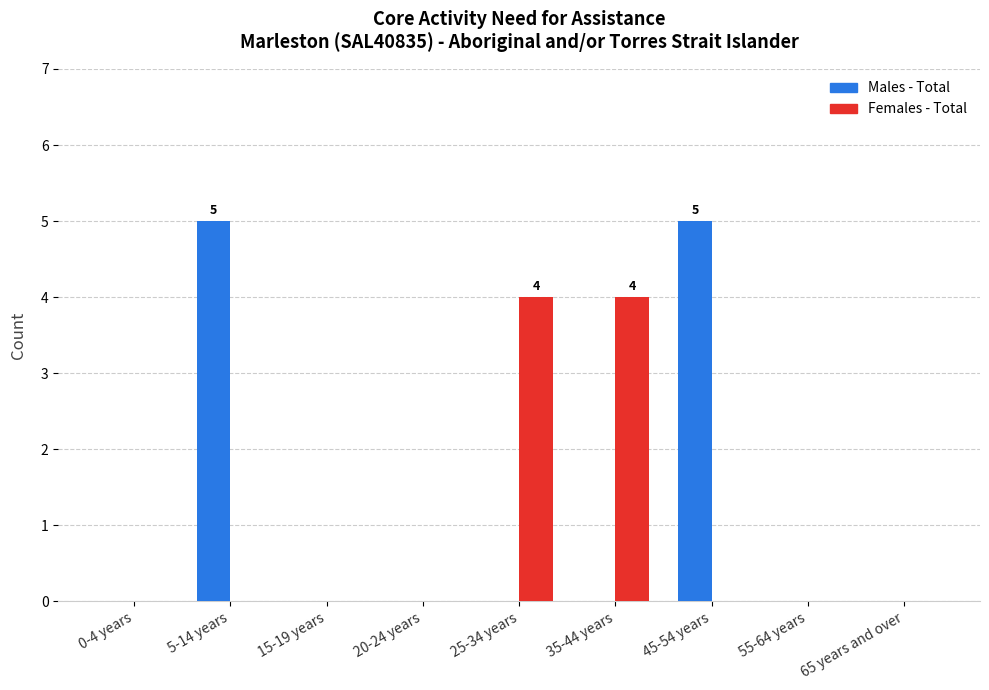

Which series changed the most between 5-14 years and 25-34 years?

Males - Total